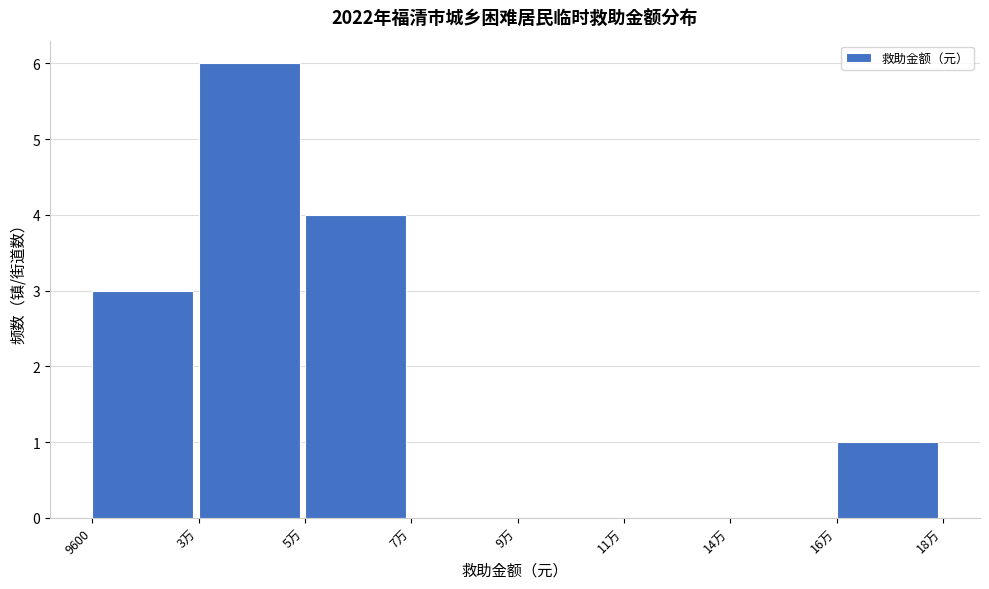

Reading left to right, what are all the values shown in this chart?

9600=3	3万=6	5万=4	7万=0	9万=0	11万=0	14万=0	16万=1